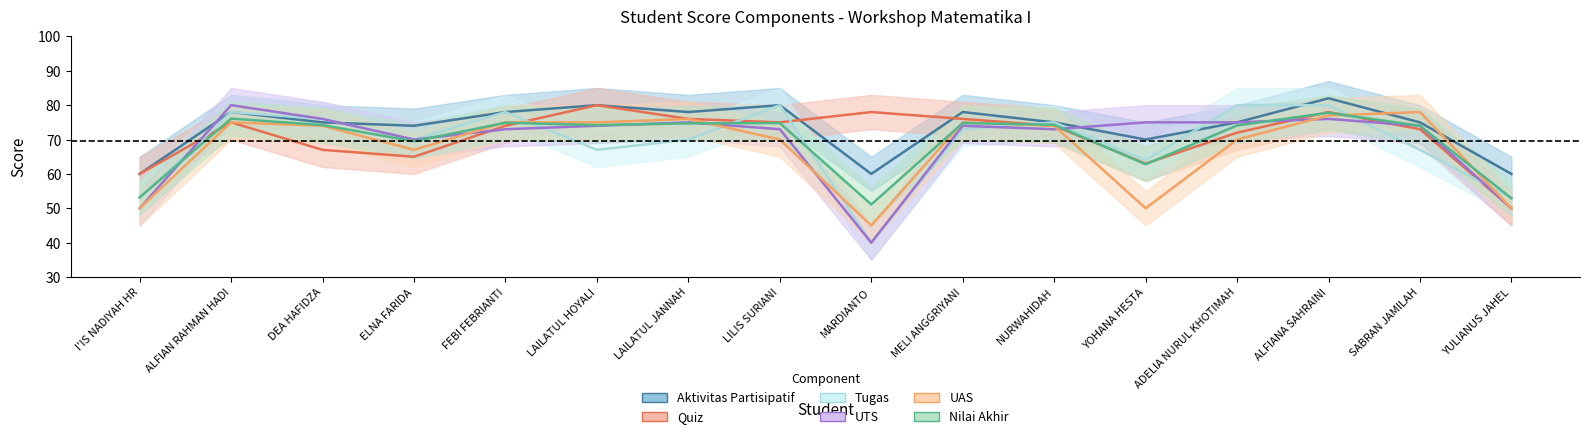

True or false: UAS and Nilai Akhir cross at least once.

True